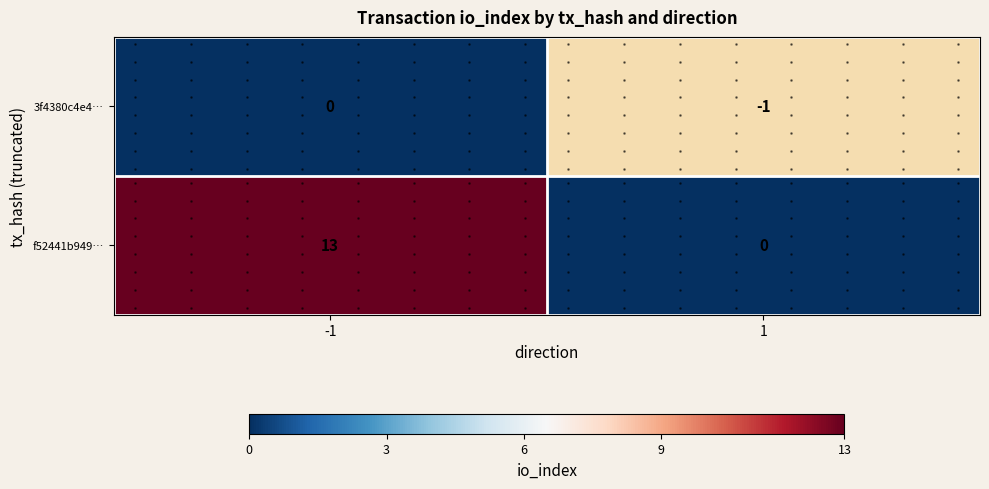

Where is 3f4380c4e4… nearest to the value 0?

-1